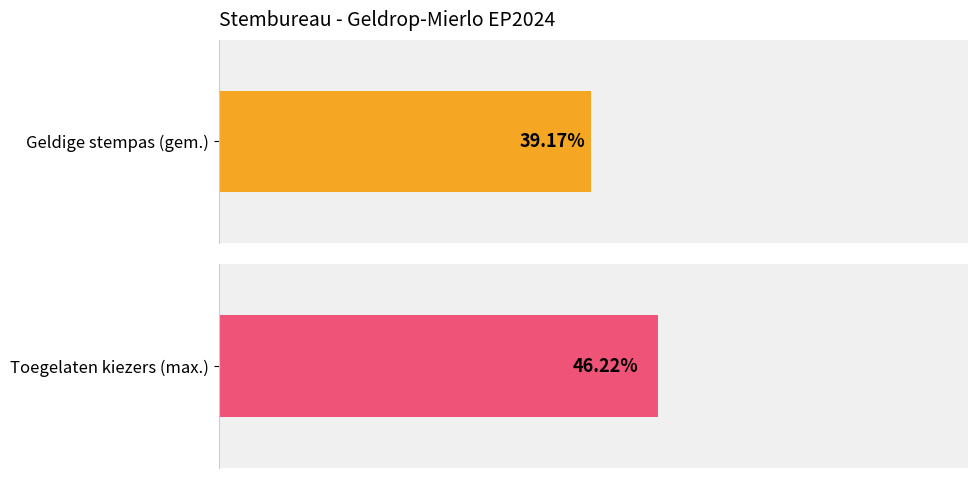

Rank the series at 20 from highest to lowest value.

Toegelaten kiezers (max.), Geldige stempas (gem.)